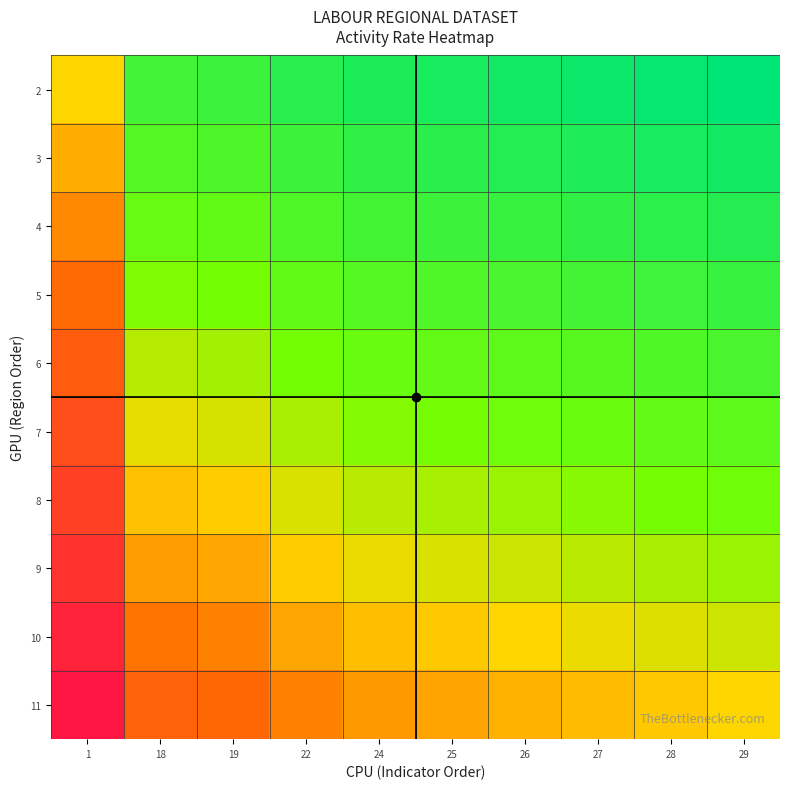

Which category has the highest value across all series?

29